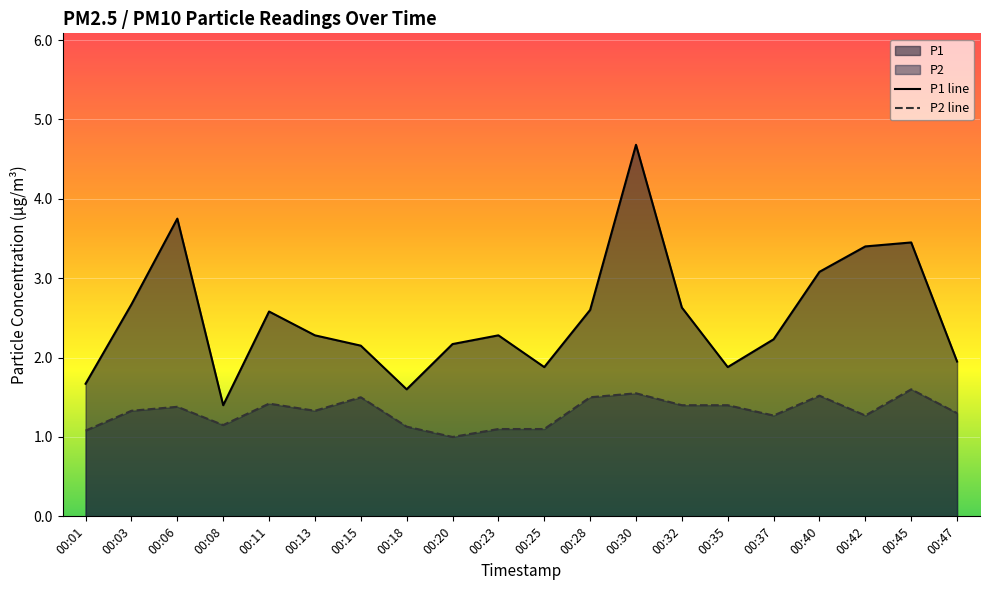

What is the difference between the maximum and minimum values in the P2 line series?

0.6